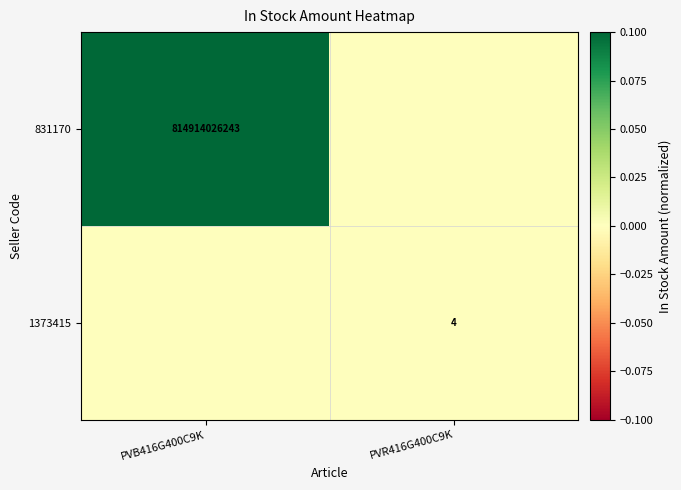

The 831170 series shows 814914026243 at PVB416G400C9K. True or false?

True